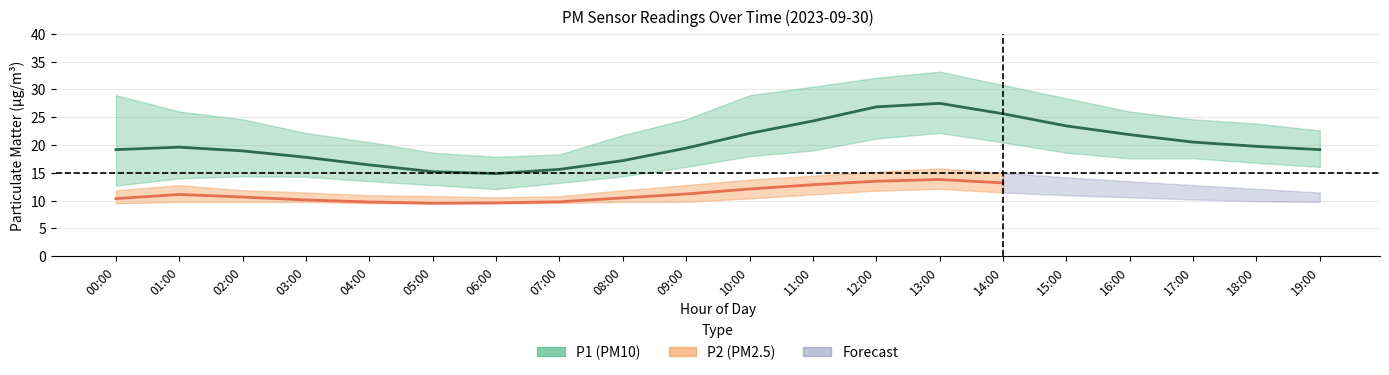

Is this an area chart (filled region under the line)?

No